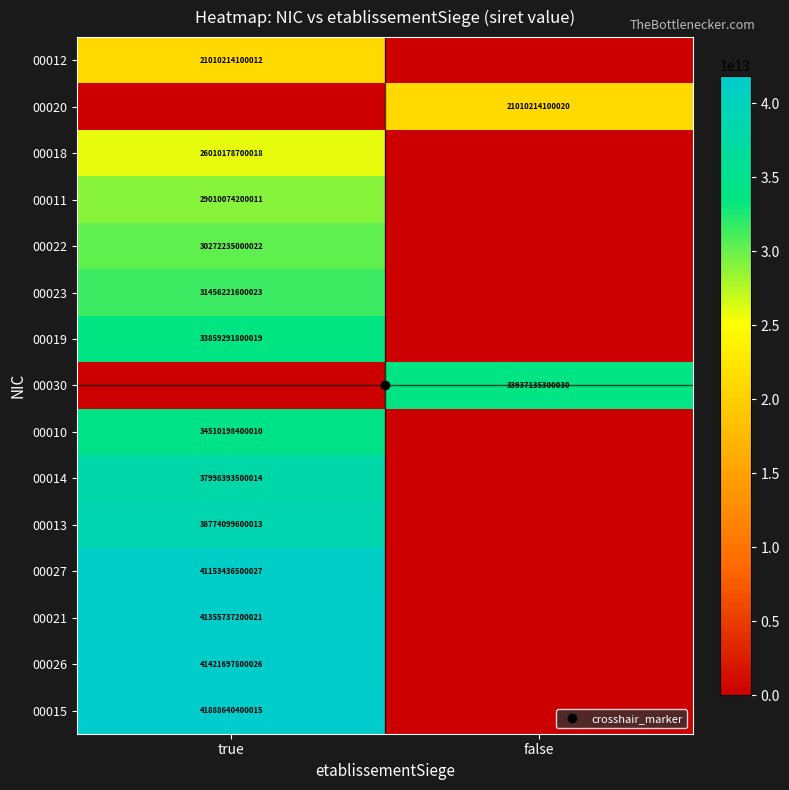

What is the greatest value displayed?

41888640400015